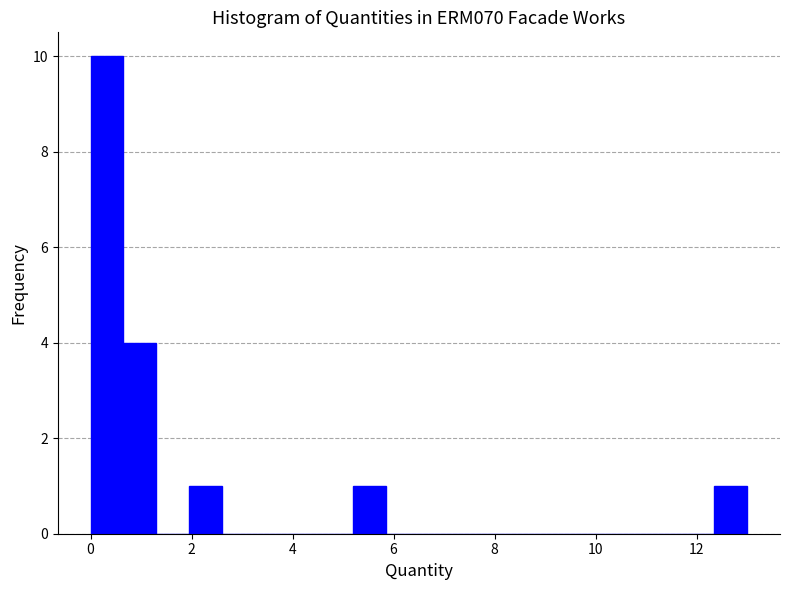

Read against the x-axis, roughly where is the centre of the tallest bar?

0.4